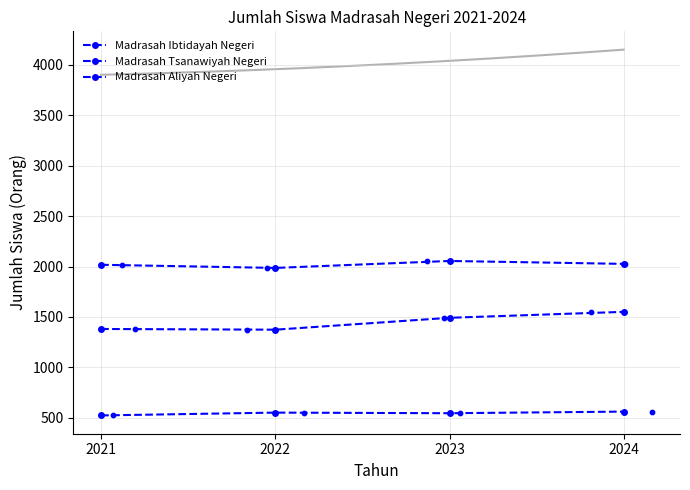

At how many categories does at least one series exceed 1747?

4